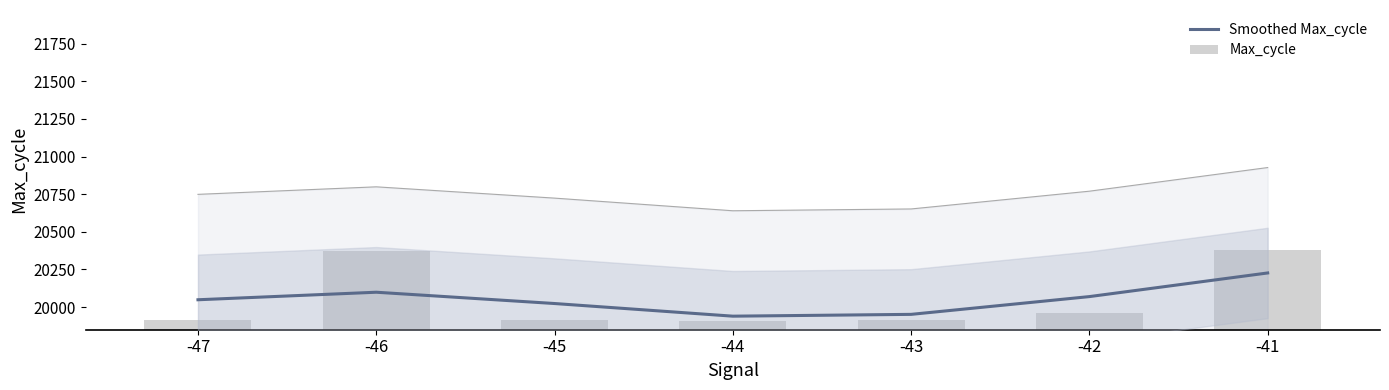

The Smoothed Max_cycle series shows 20049 at -47. True or false?

True